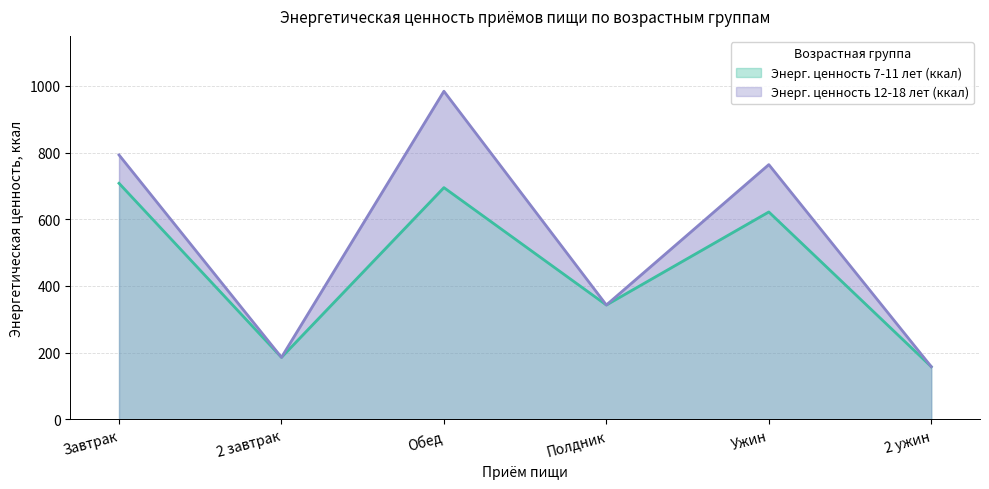

How many lines are shown in the chart?

2